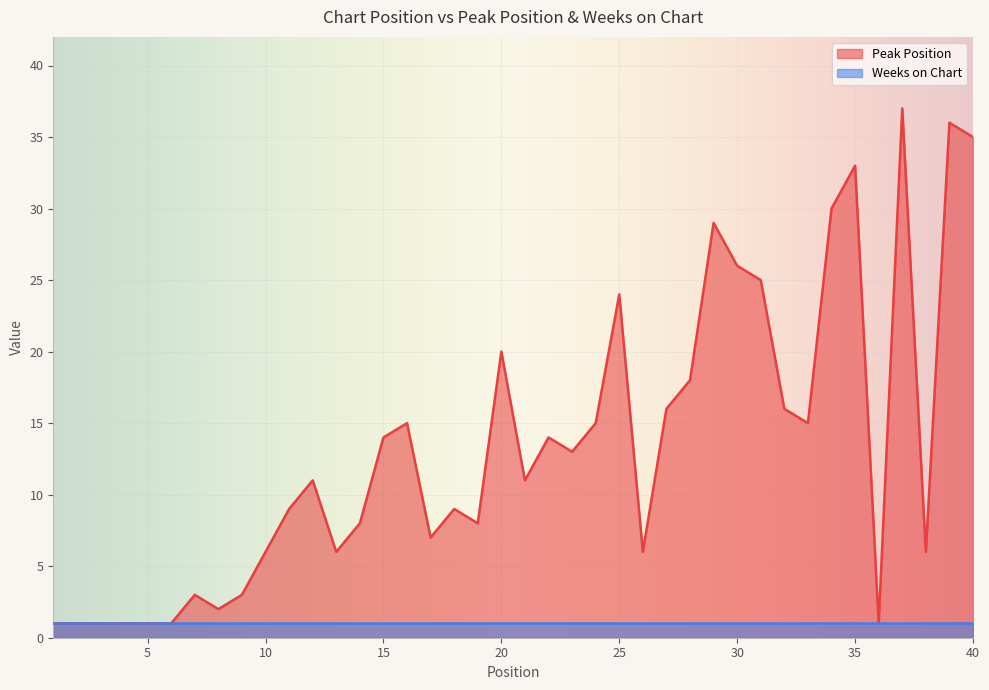

At which label does the data first exceed 11?

15